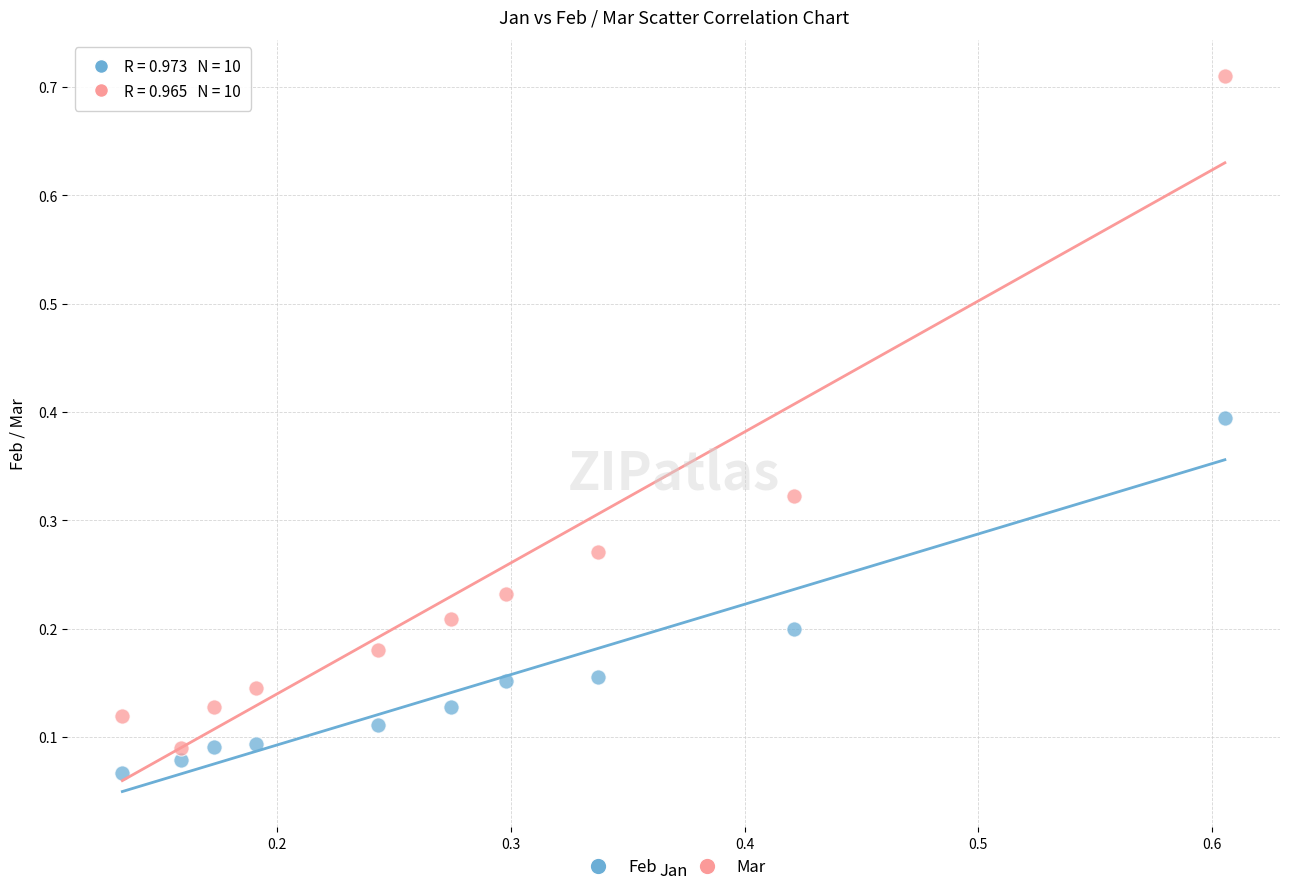

Which series has the largest Y range (max minus min)?

Mar